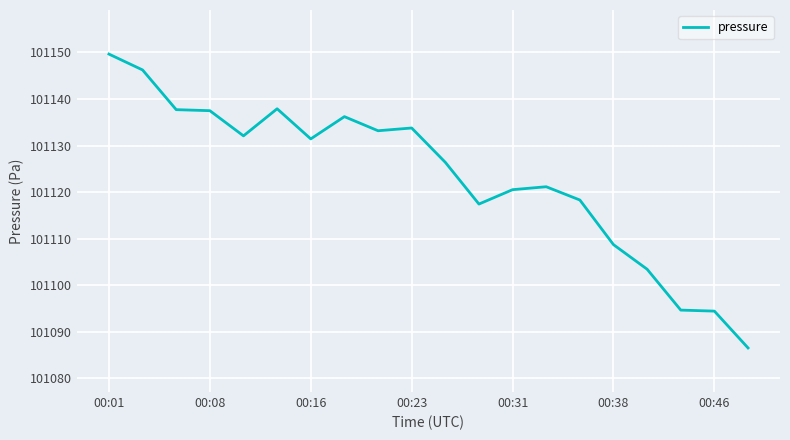

What is the greatest value displayed?

101149.7